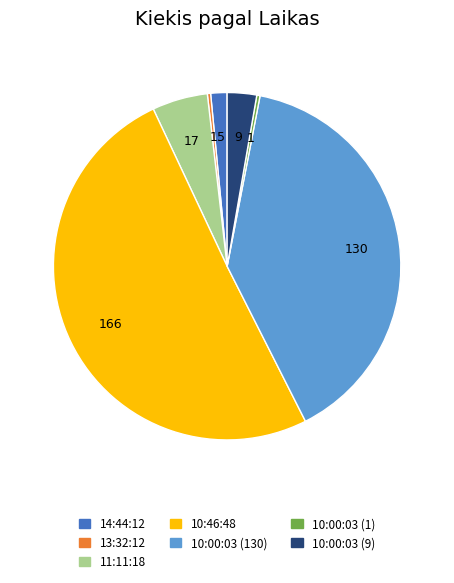

True or false: 11:11:18 accounts for 5% of the total.

True